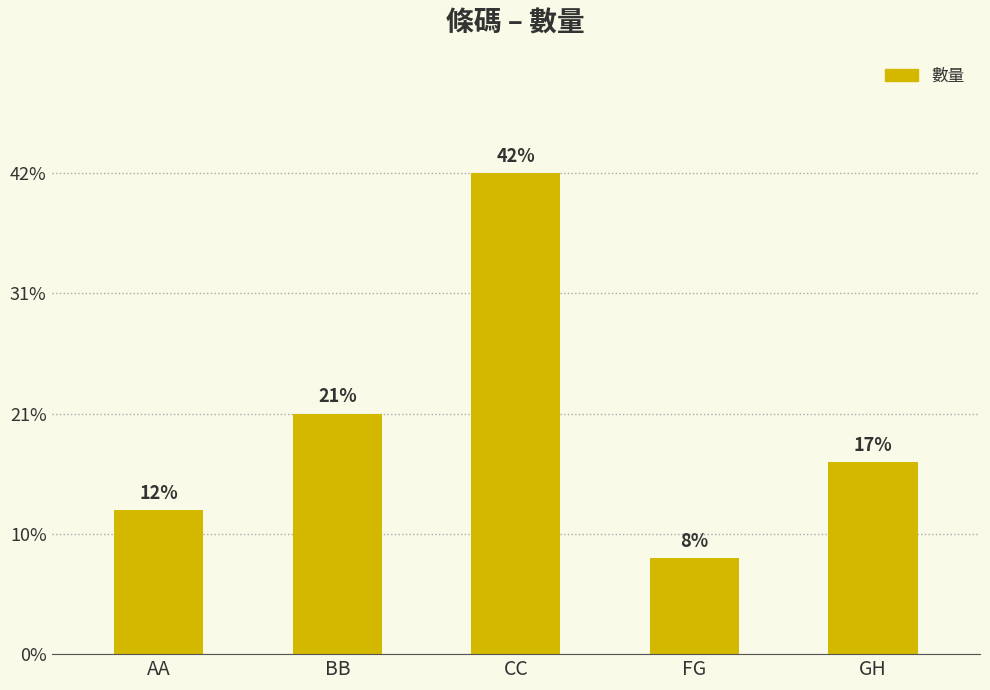

Does the chart contain any negative values?

No